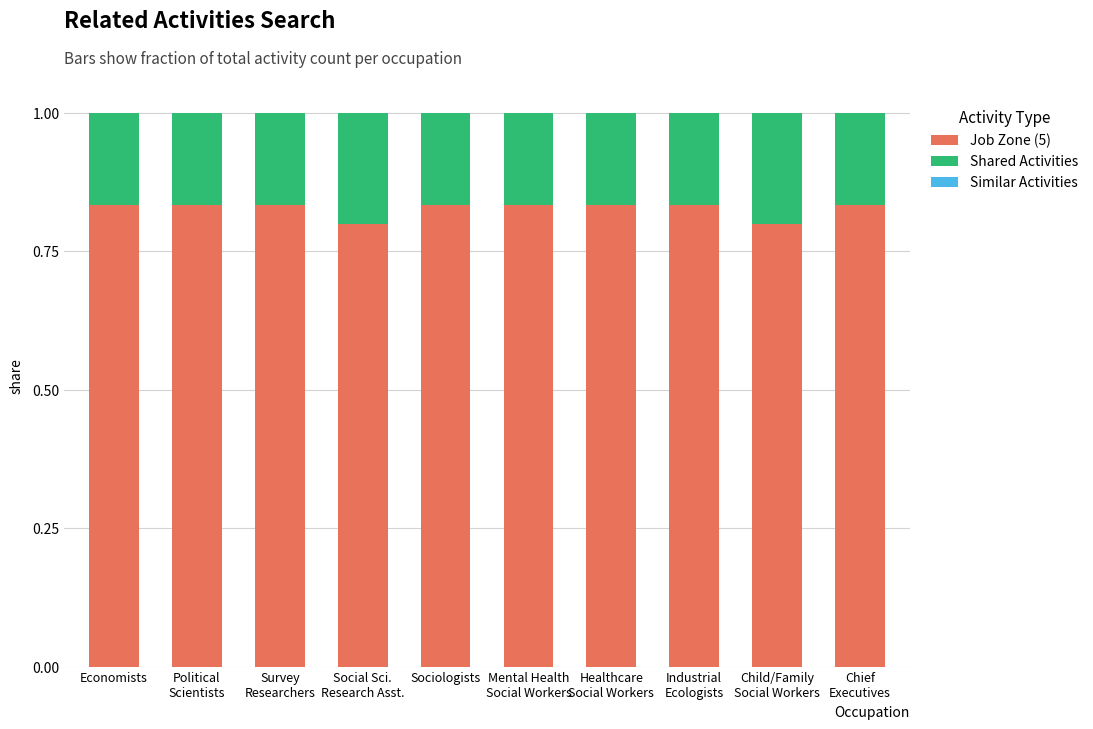

What is the total value across all series at Economists?

1.0